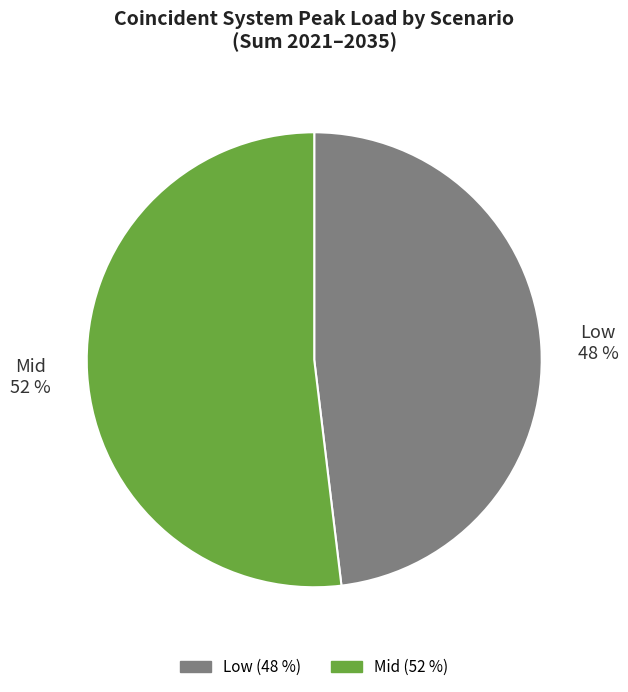

To the nearest percent, what is the average slice percentage?

50%